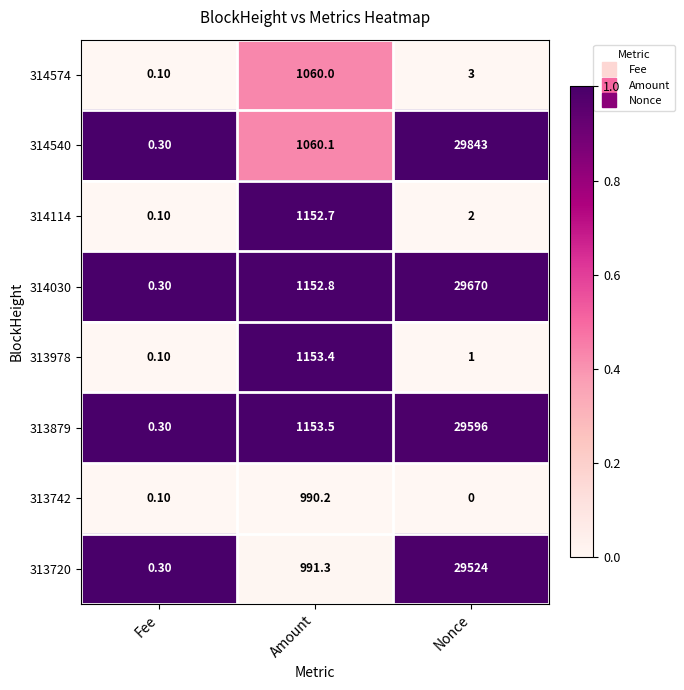

What is the average value of the 313879 series?

10249.9